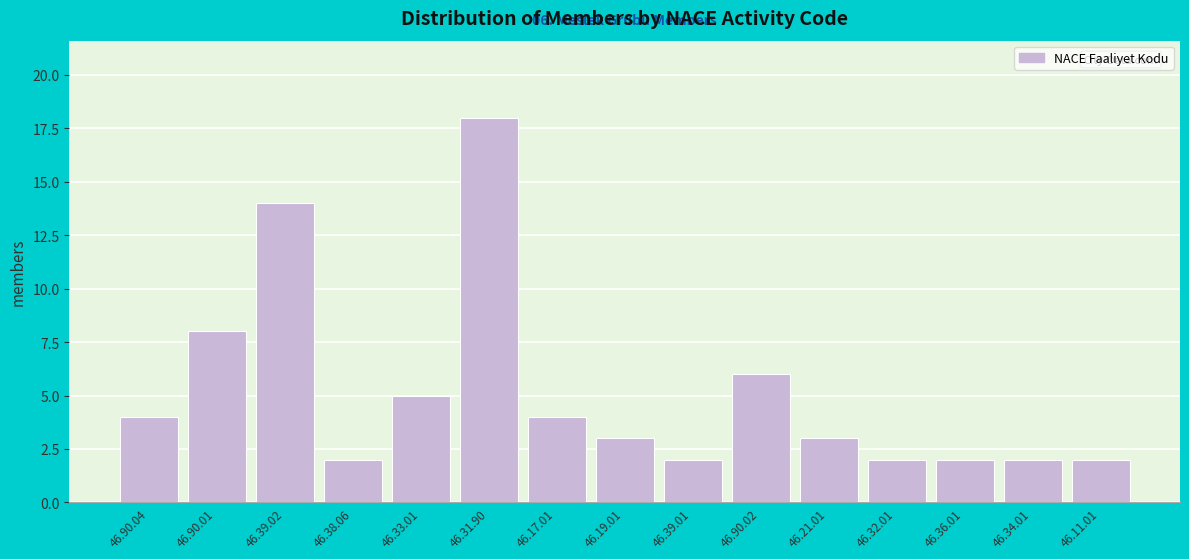

Reading left to right, extract all data points from this chart.

4	8	14	2	5	18	4	3	2	6	3	2	2	2	2